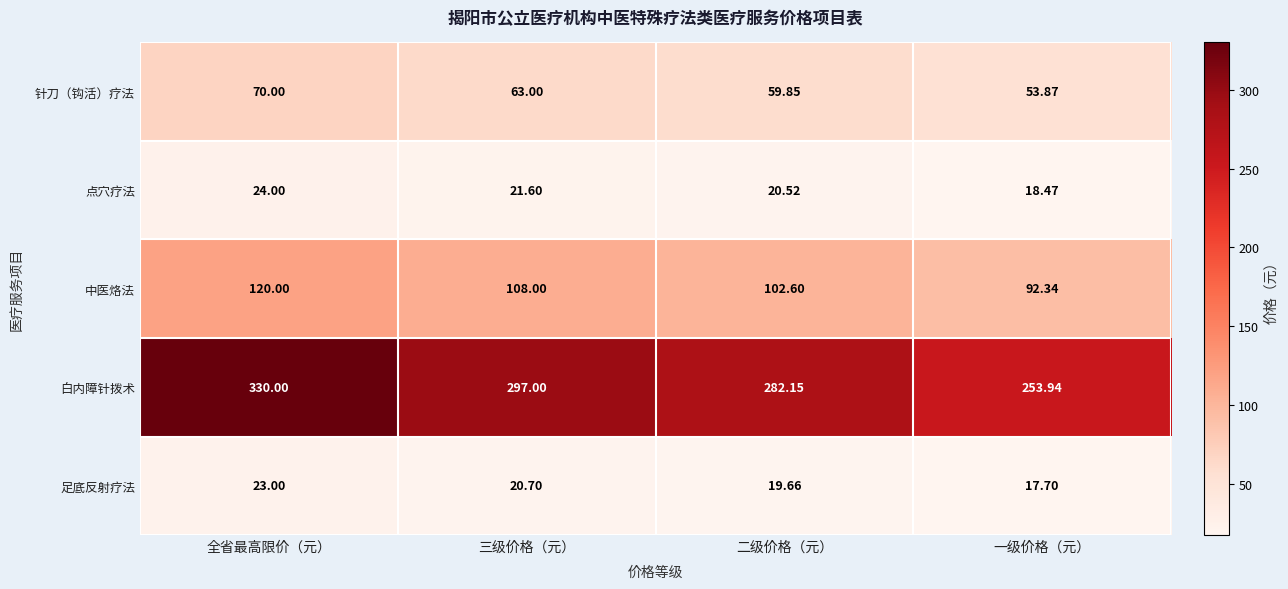

Which series has the largest total across all categories?

白内障针拨术